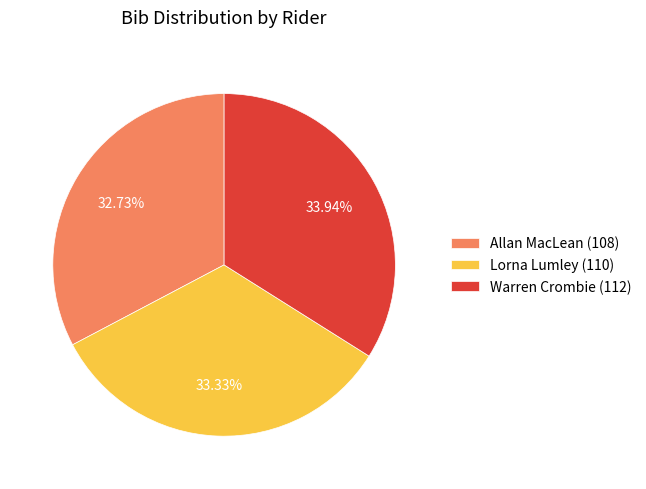

What percentage is the Warren Crombie slice, to the nearest percent?

34%